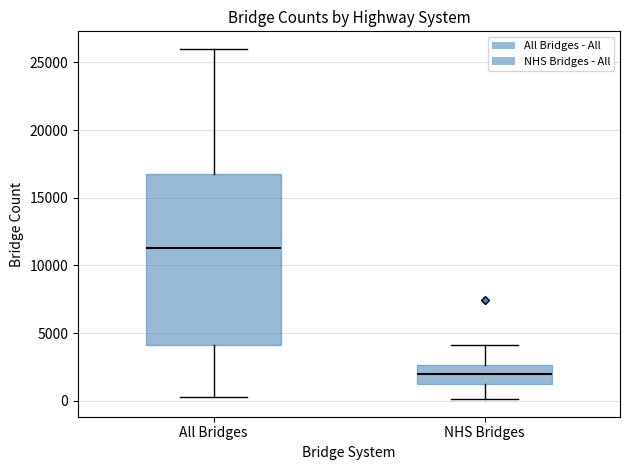

Reading left to right, transcribe this box plot: for each box, give where its median line is, the range the box spans, and where its two whiskers end, as read against the y-axis. The values are not printed on the chart, so give them approximately, as read against the axis.

All Bridges: median 11500, box 4000 to 16500, whiskers 0 to 26000
NHS Bridges: median 2000, box 1500 to 2500, whiskers 0 to 4000